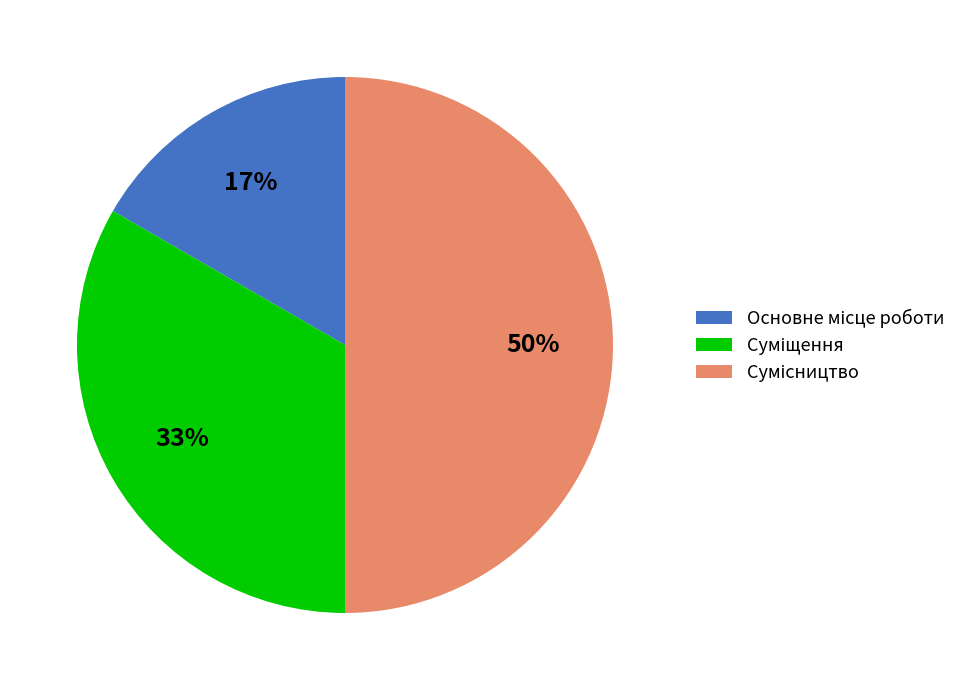

To the nearest percent, what is the average slice percentage?

33%